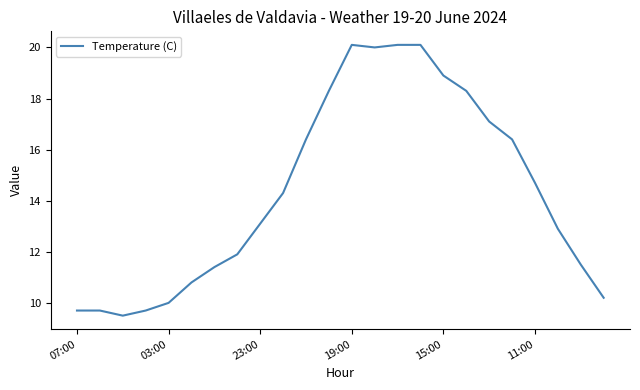

What is the minimum value shown in the chart?

9.5